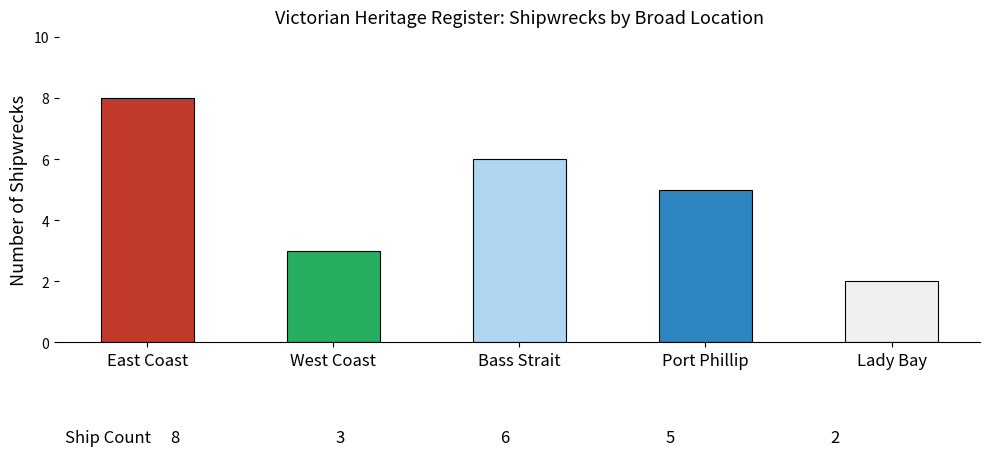

Reading left to right, list all the values displayed in this chart.

East Coast=8	West Coast=3	Bass Strait=6	Port Phillip=5	Lady Bay=2